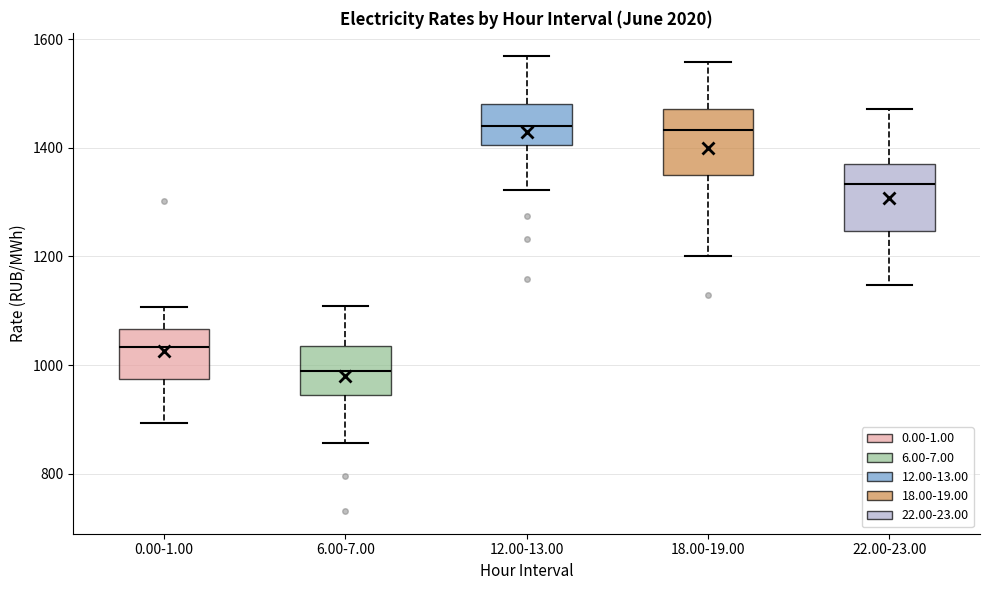

Where is the lower edge of the box for 22.00-23.00 on the y-axis? The values are not printed on the chart, so give them approximately, as read against the axis.

1240